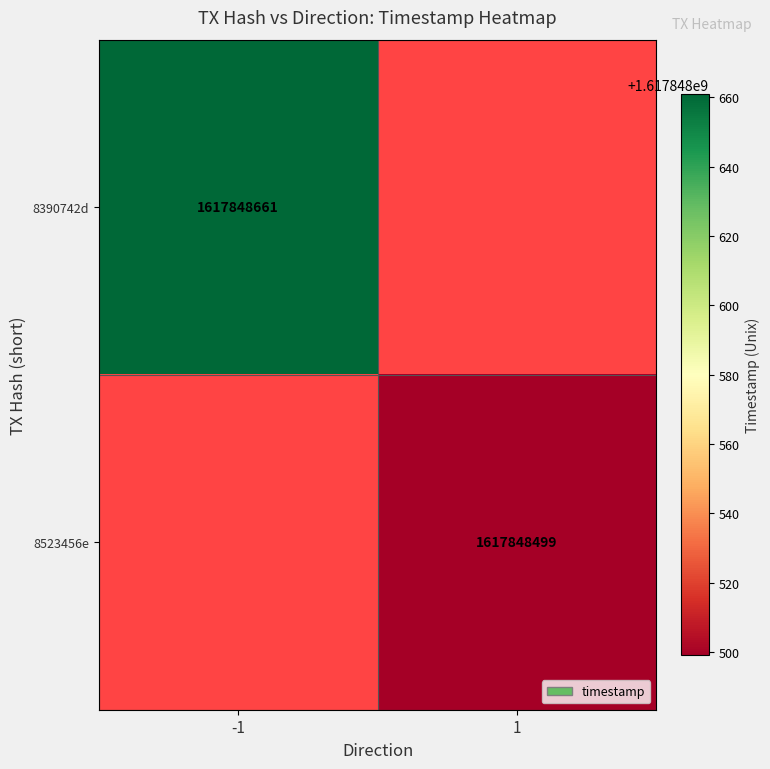

Which series has the largest range (max minus min)?

8390742d4dbab71a8e60b0efc716871a499569f